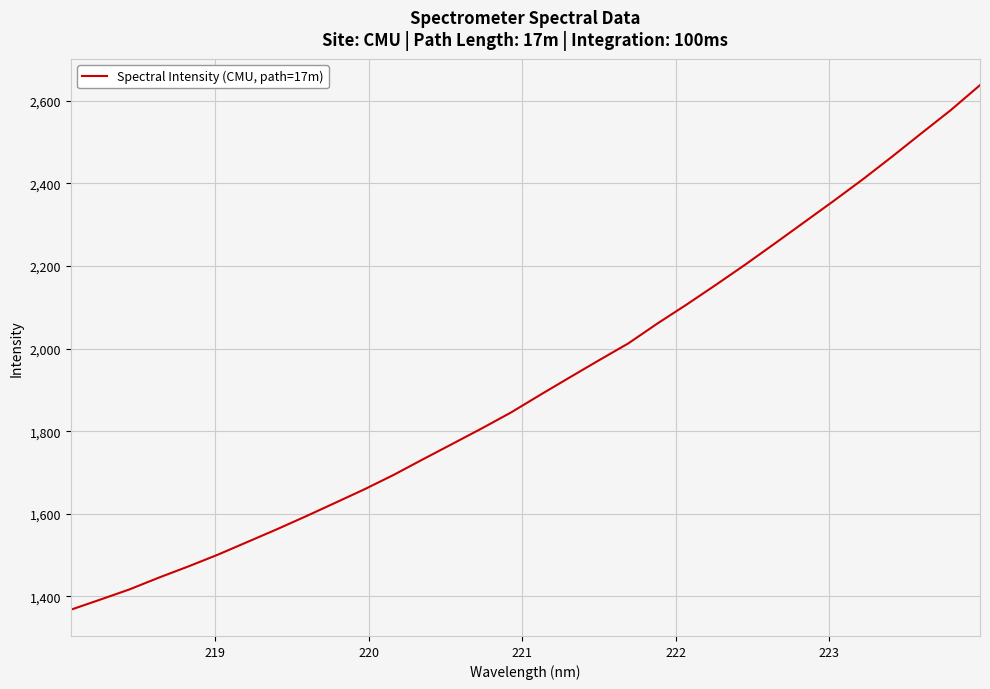

What is the difference between the maximum and minimum values?

1269.9